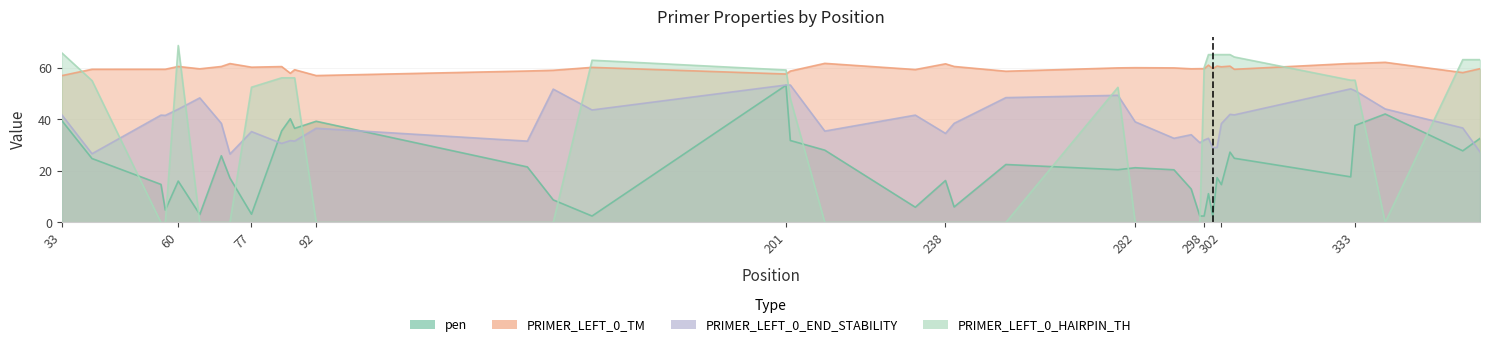

Is it true that PRIMER_LEFT_0_END_STABILITY equals 53.4 at 202?

True